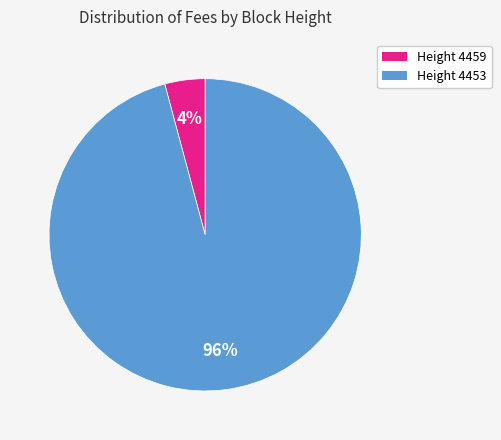

Rank the categories by value from lowest to highest.

Height 4459, Height 4453